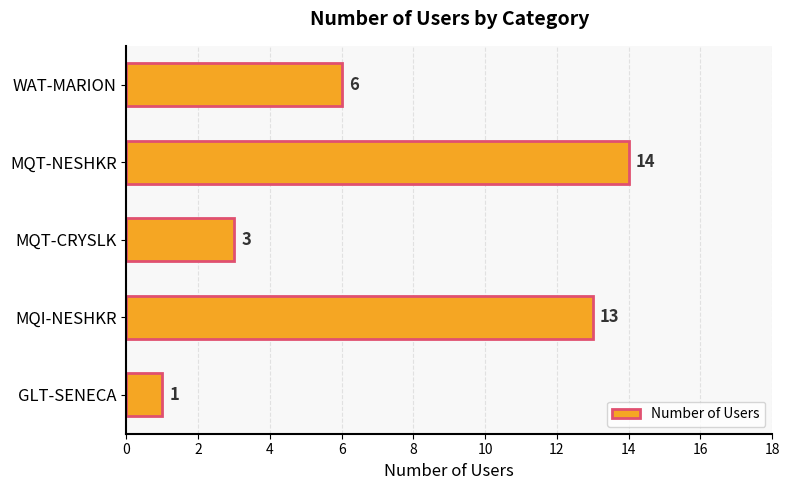

What is the average value?

7